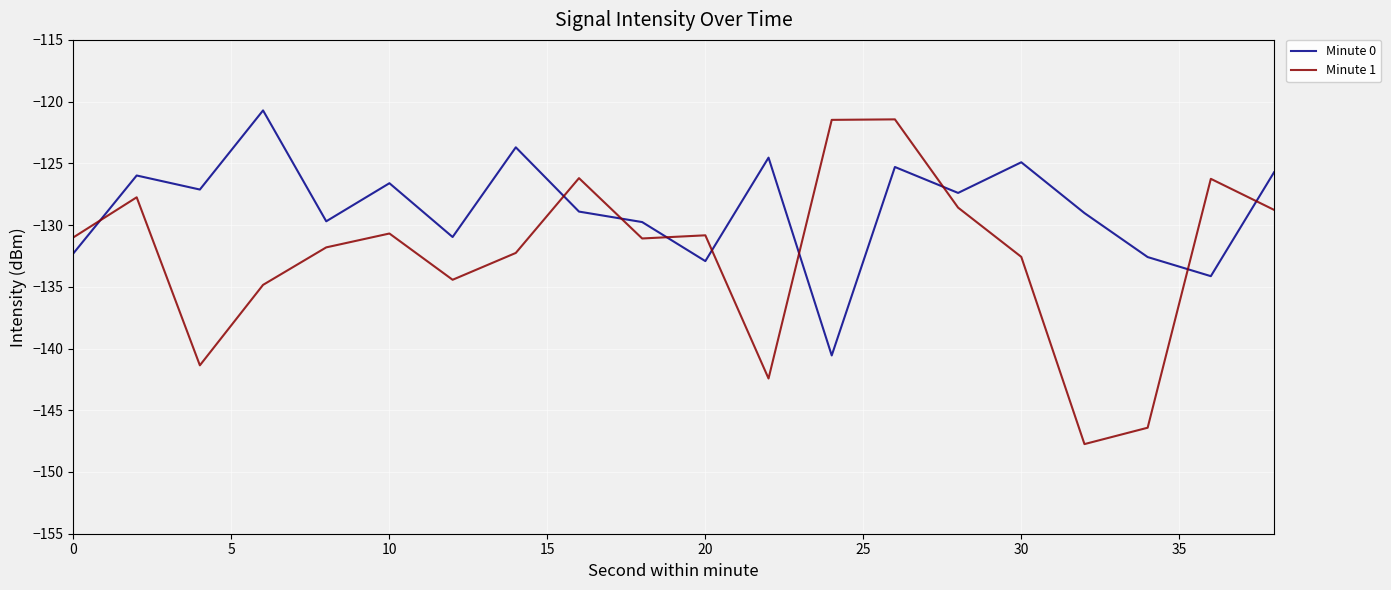

List the series in order of their overall mean, lowest first.

Minute 1, Minute 0